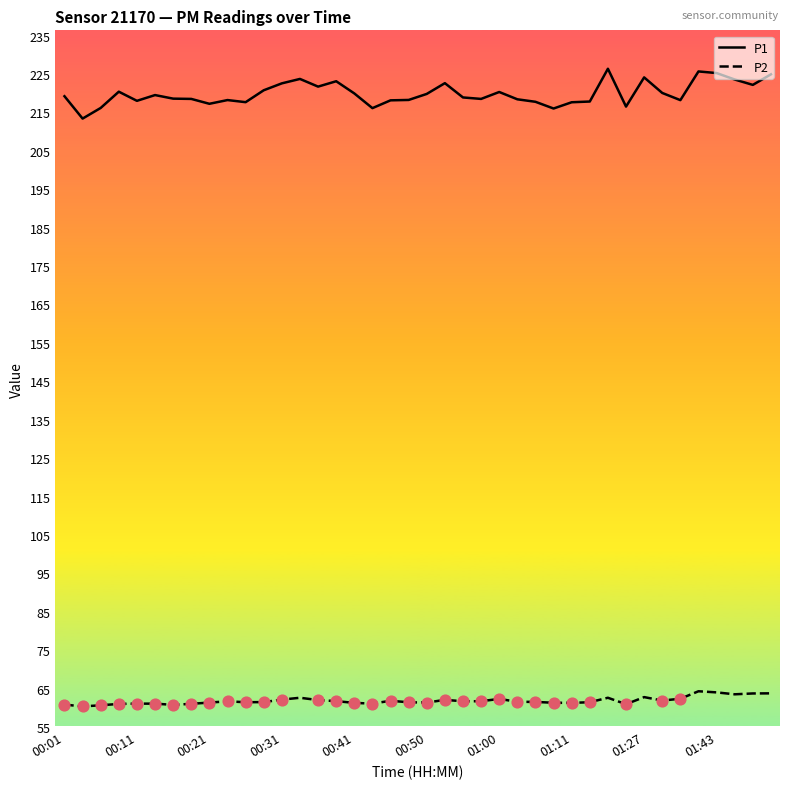

Which series has the widest spread of values?

P1